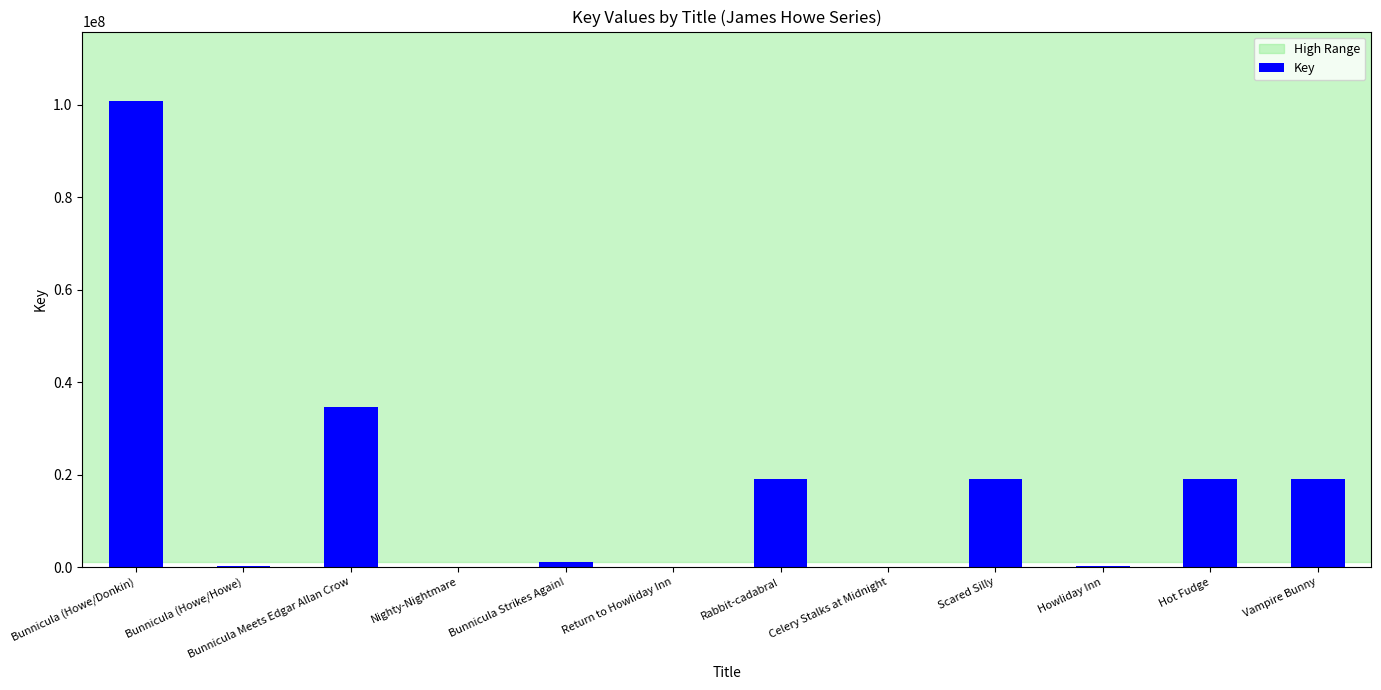

The chart shows a value of 100766578 at Bunnicula (Howe/Donkin). True or false?

True